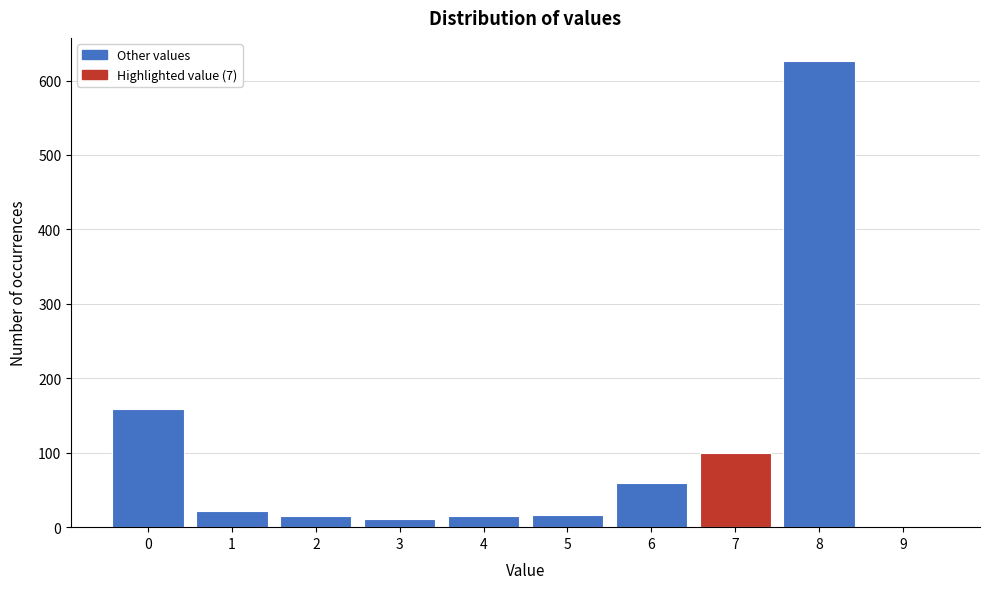

Reading left to right, list every bar in this chart as the range it spans on the x-axis followed by its height. The values are not printed on the chart, so give them approximately, as read against the axis.

-0.5 to 0.5: 160
0.5 to 1.5: 20
1.5 to 2.5: 20
2.5 to 3.5: 10
3.5 to 4.5: 20
4.5 to 5.5: 20
5.5 to 6.5: 60
6.5 to 7.5: 100
7.5 to 8.5: 630
8.5 to 9.5: 0